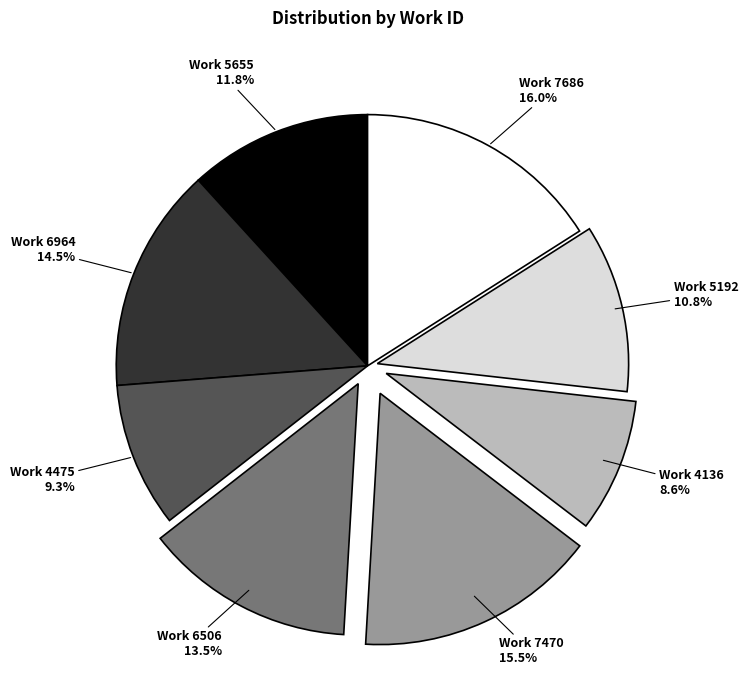

What is the ratio of the value at Work 7470 to the value at Work 7686?

1.0